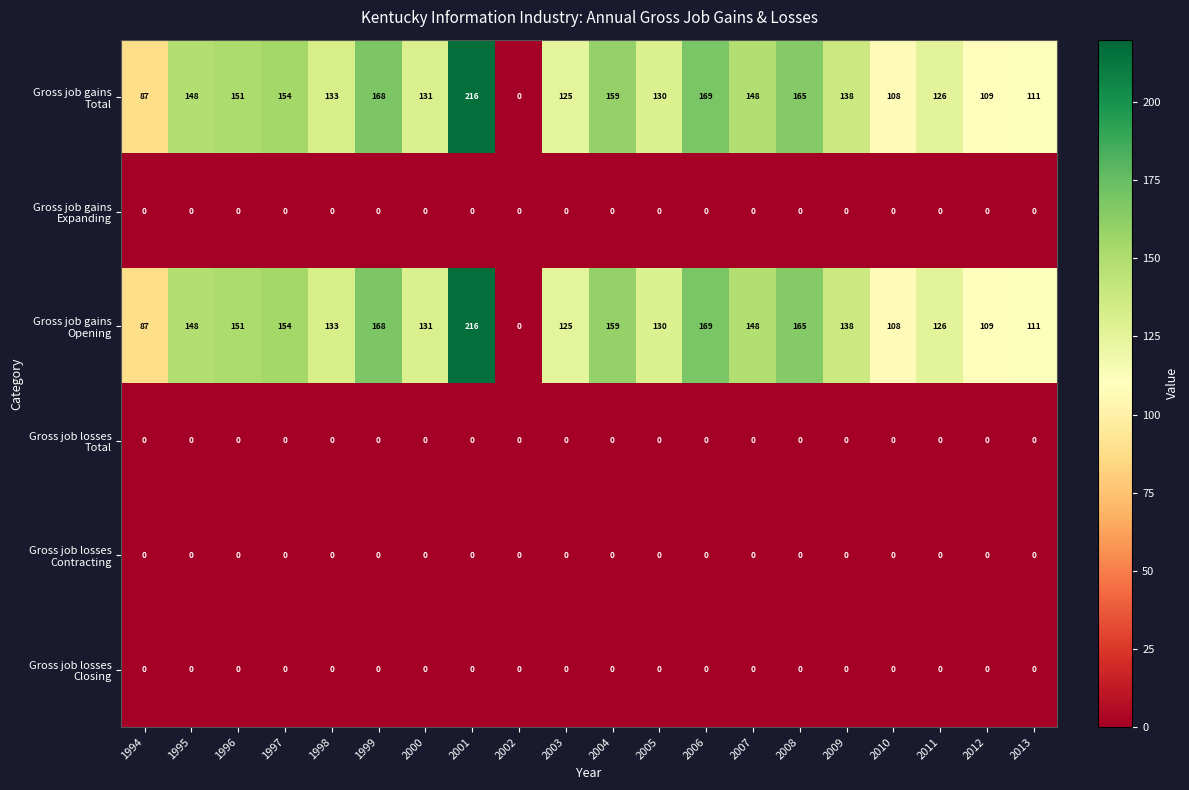

What is the spread (max minus min) of values at 1999?

168